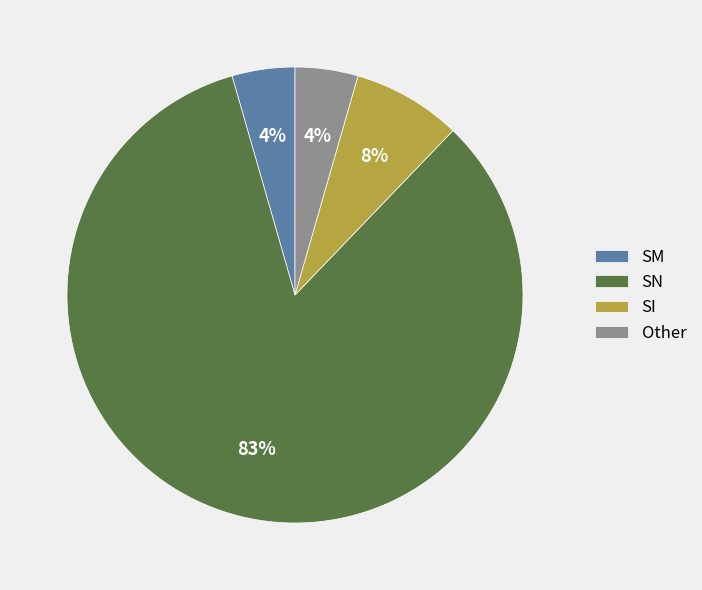

What percentage is the SM slice, to the nearest percent?

4%